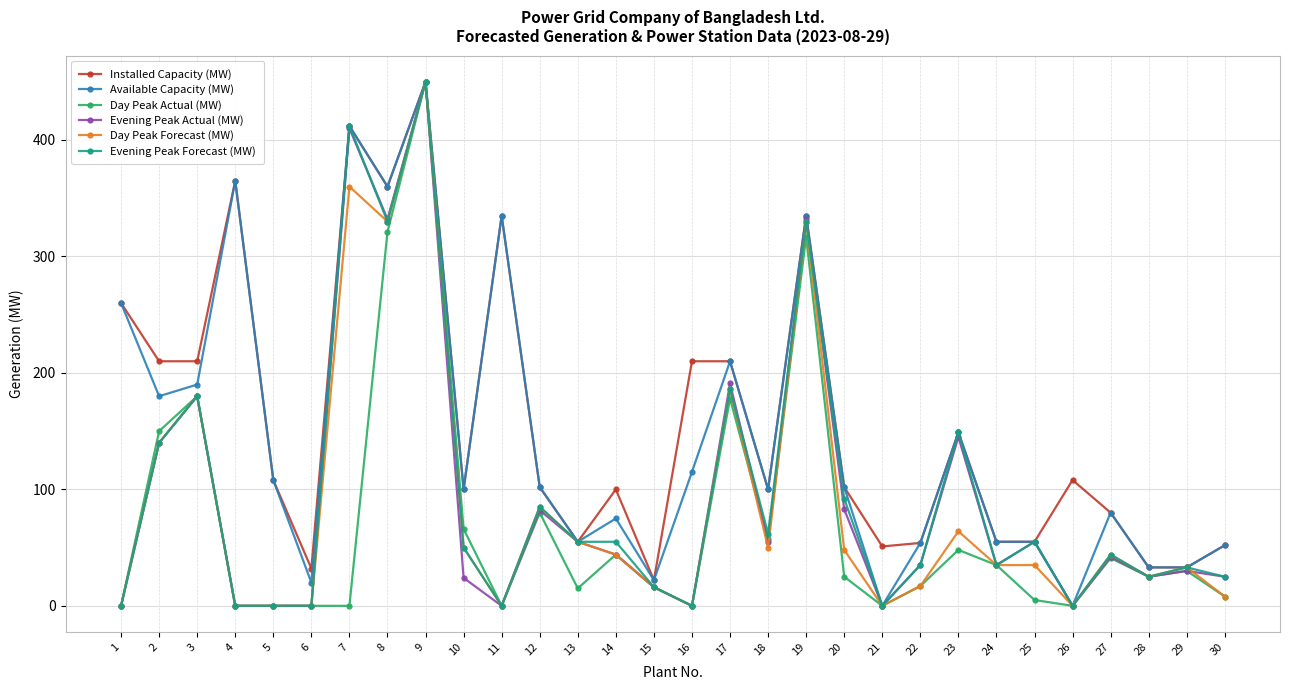

Which category has the lowest value in the Installed Capacity (MW) series?

15